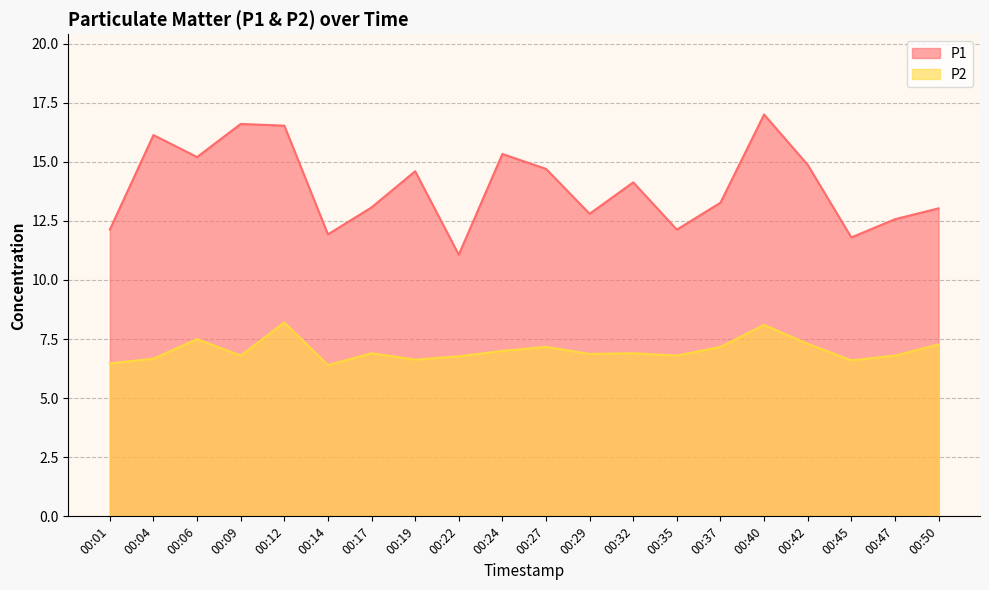

What is the difference between the maximum and minimum values in the P1 series?

5.9